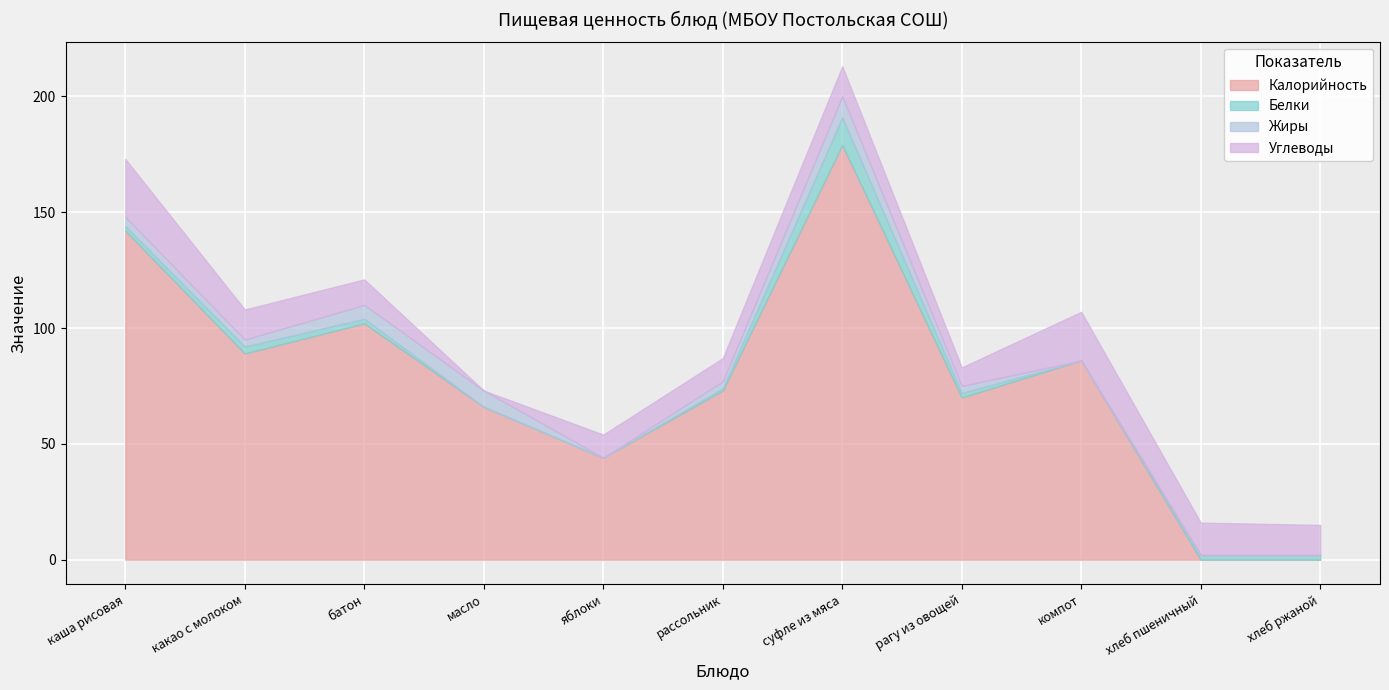

What is the spread (max minus min) of values at рагу из овощей?

68